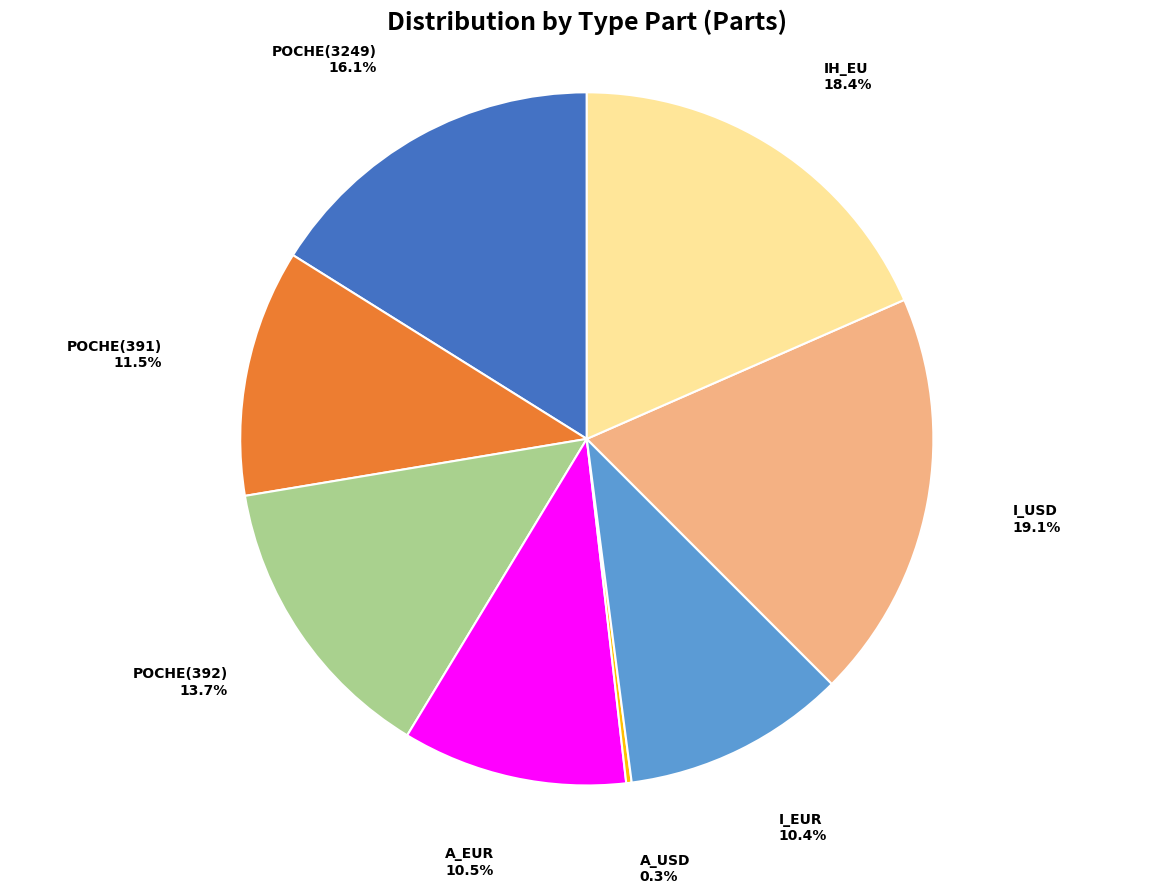

Does POCHE(3249) represent more than half of the total?

No